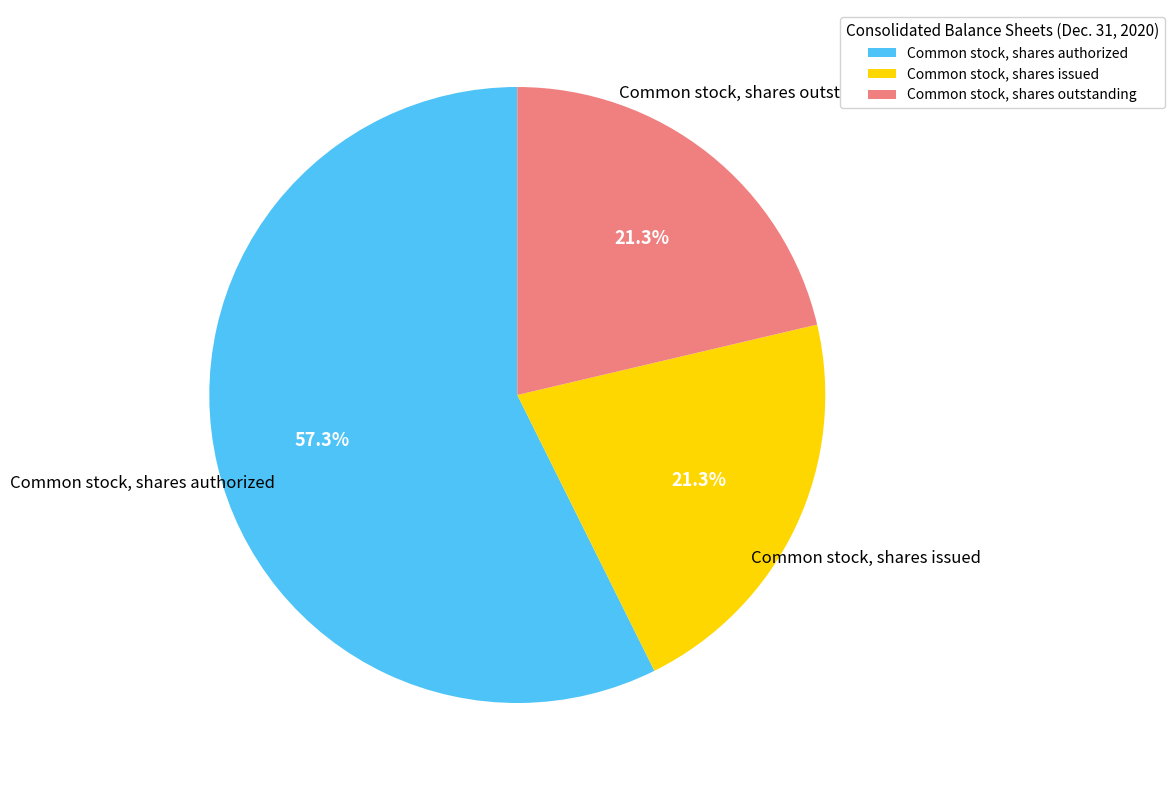

Count the number of slices in the pie.

3